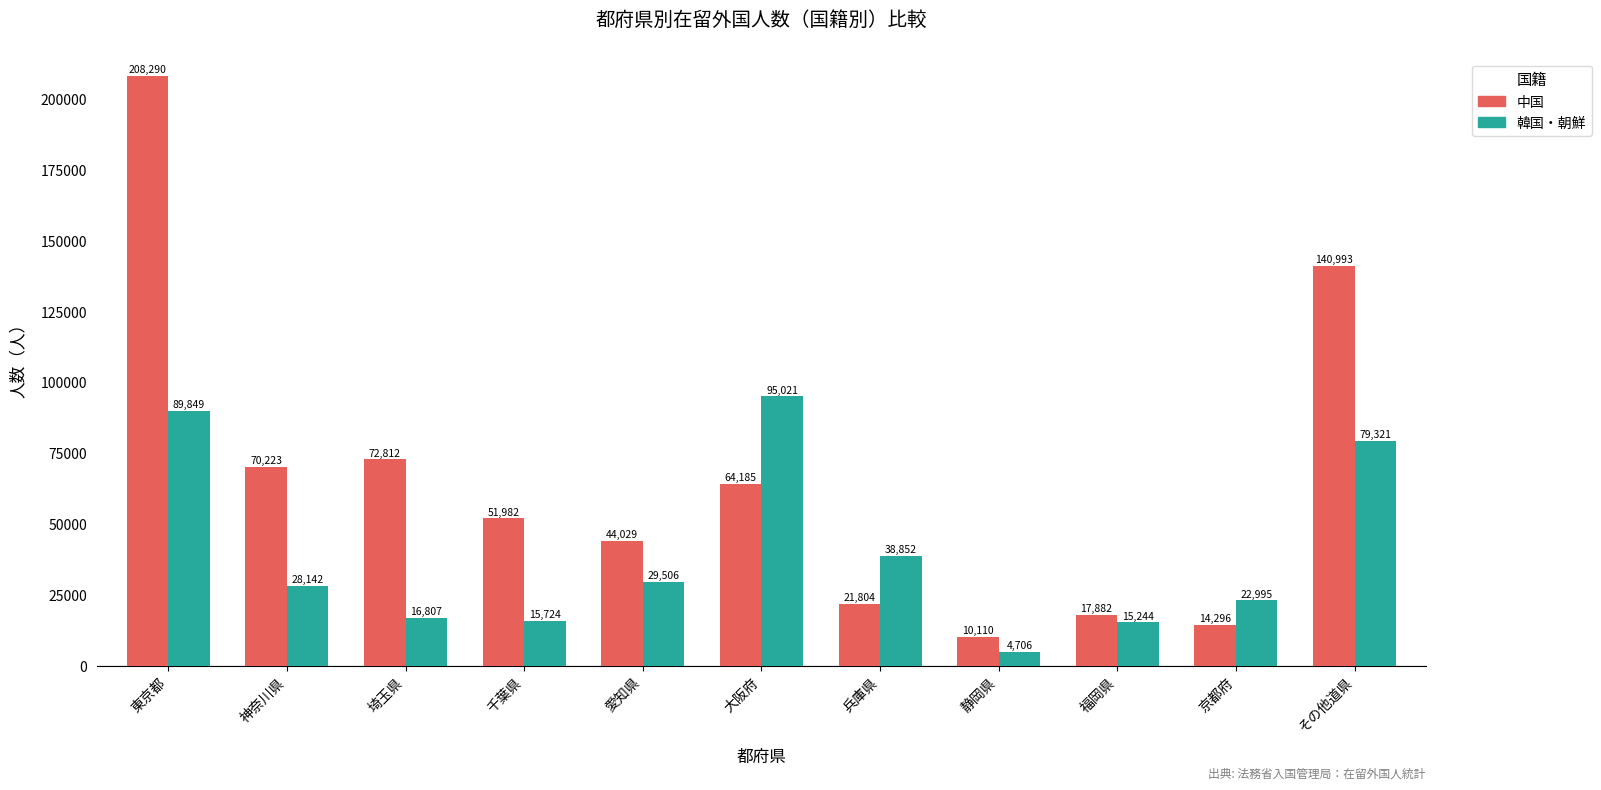

Where does the 中国 series first go above 51982?

東京都